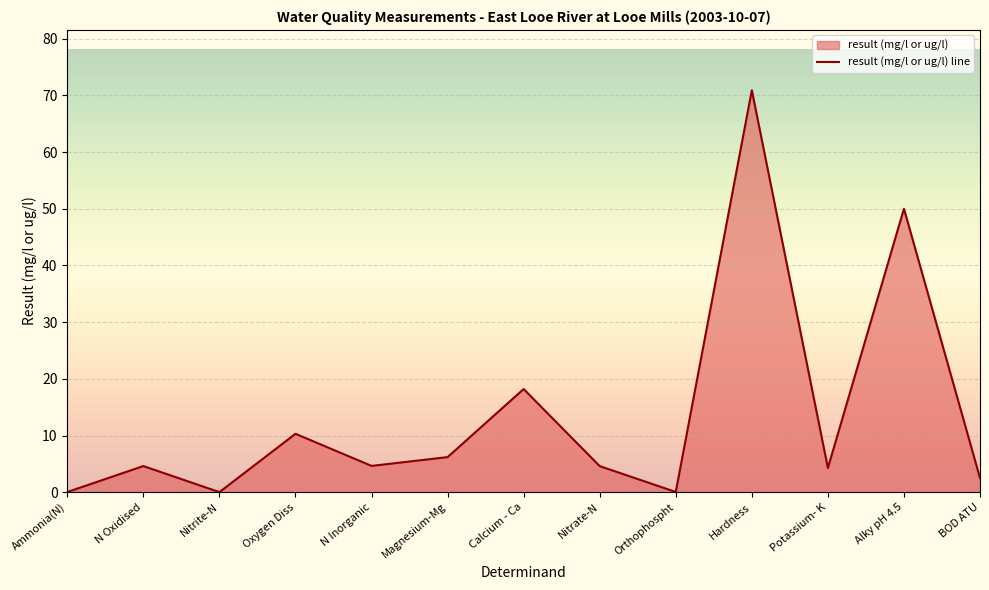

How many points are higher than both their immediate neighbors (excluding endpoints)?

5